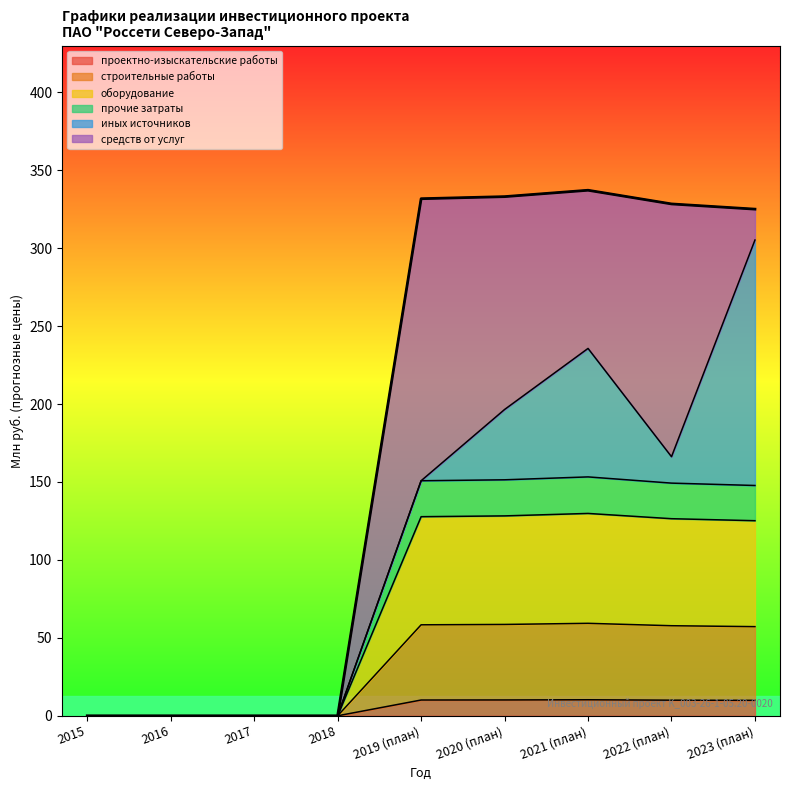

What are all the series names shown in the legend?

проектно-изыскательские работы, строительные работы, оборудование, прочие затраты, иных источников, средств от услуг